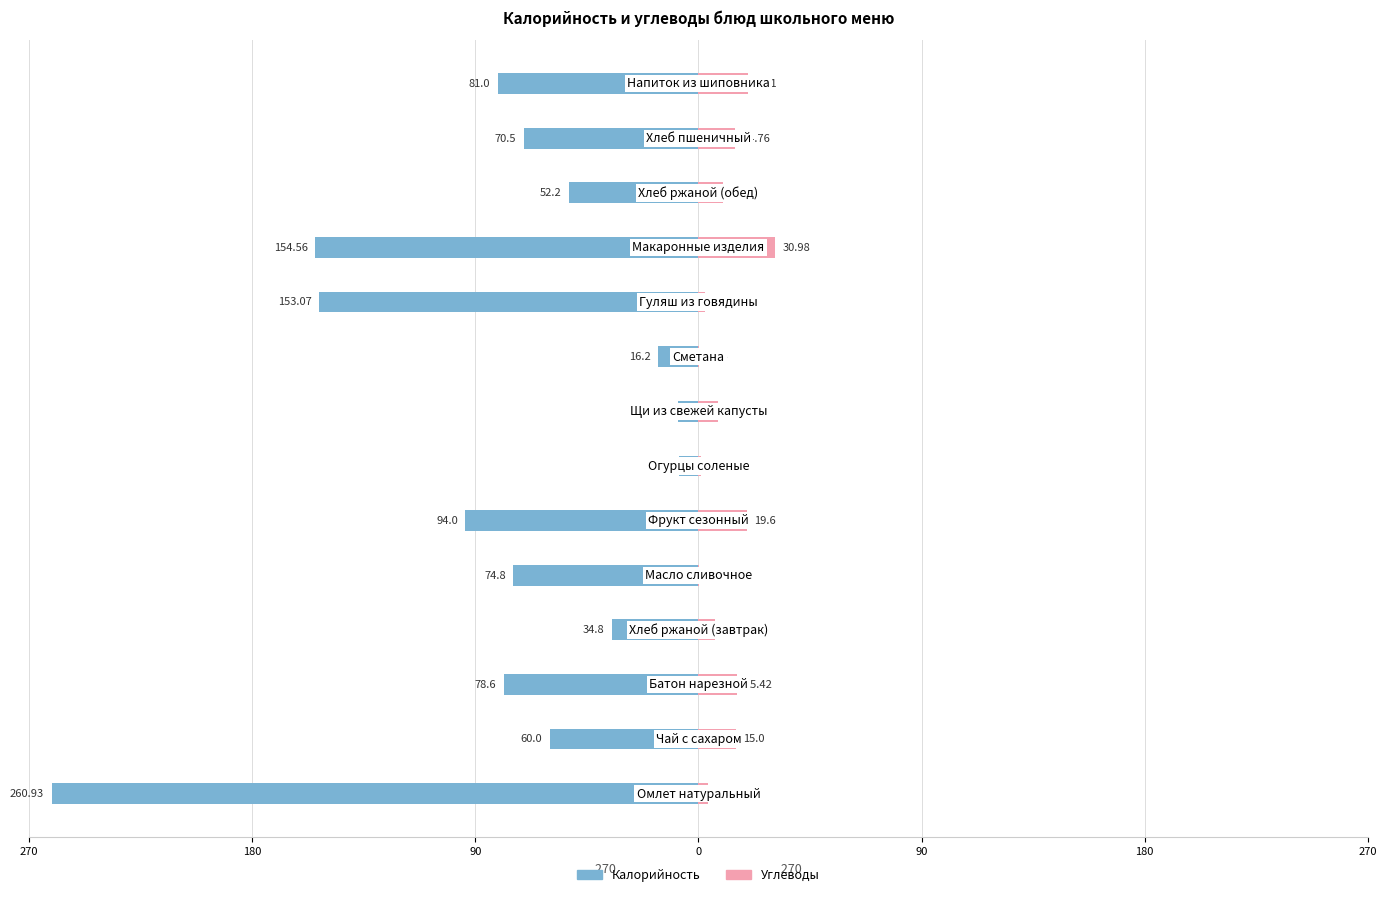

What are all the series names shown in the legend?

Калорийность, Углеводы